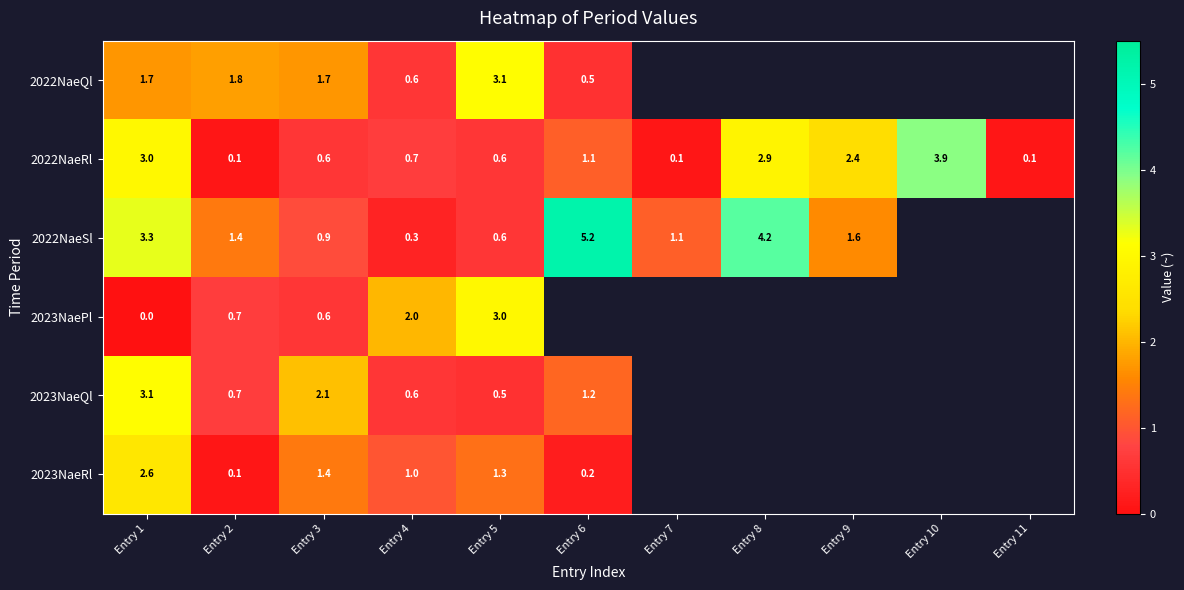

What is the sum of the 2023NaePl values at Entry 5 and Entry 4?

5.0